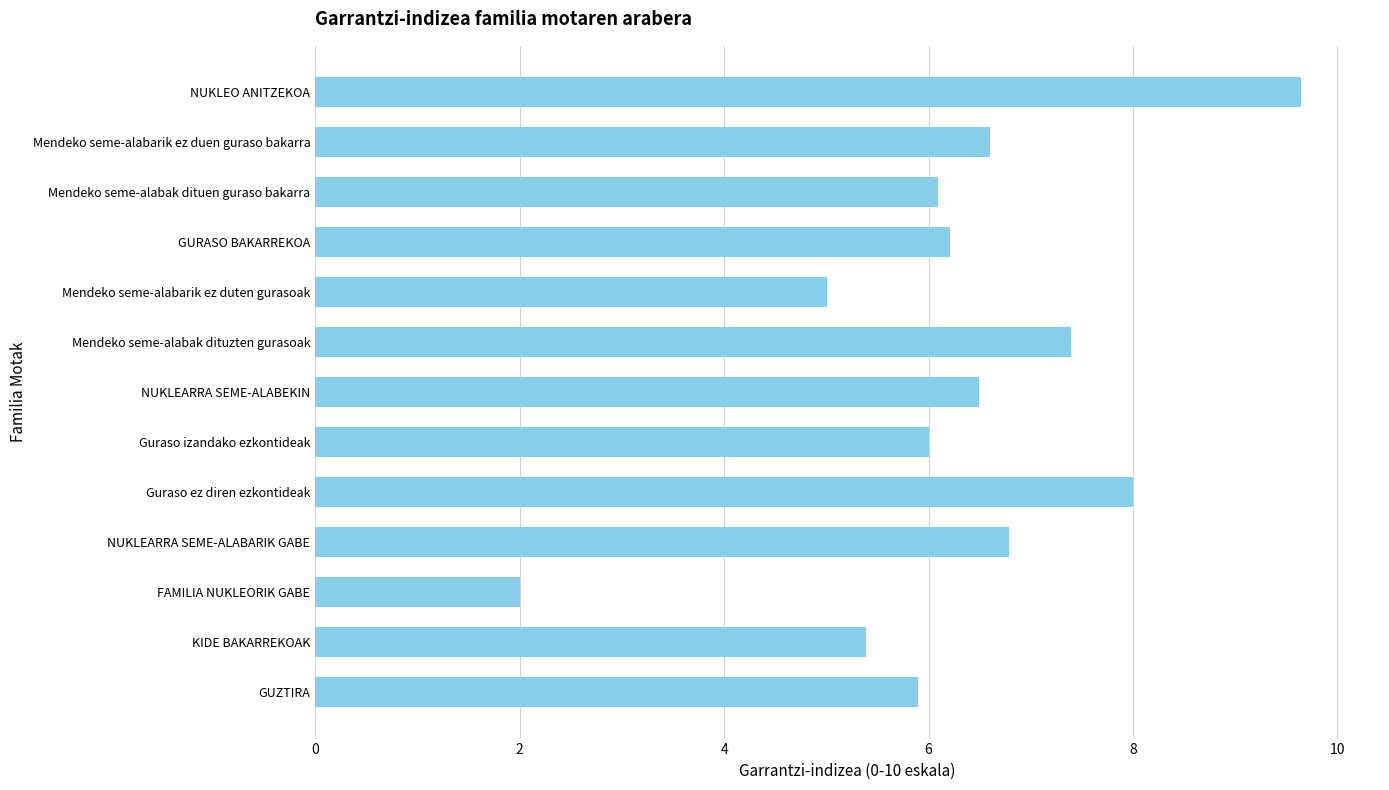

Which label corresponds to the largest value in the chart?

NUKLEO ANITZEKOA